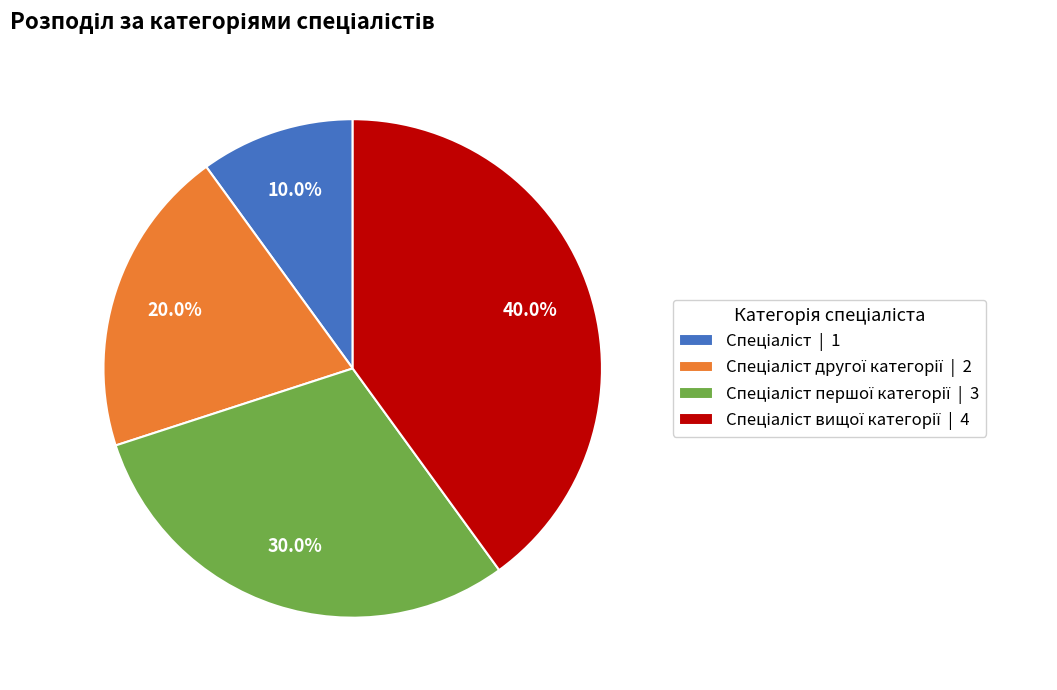

Does any single category account for the majority?

No